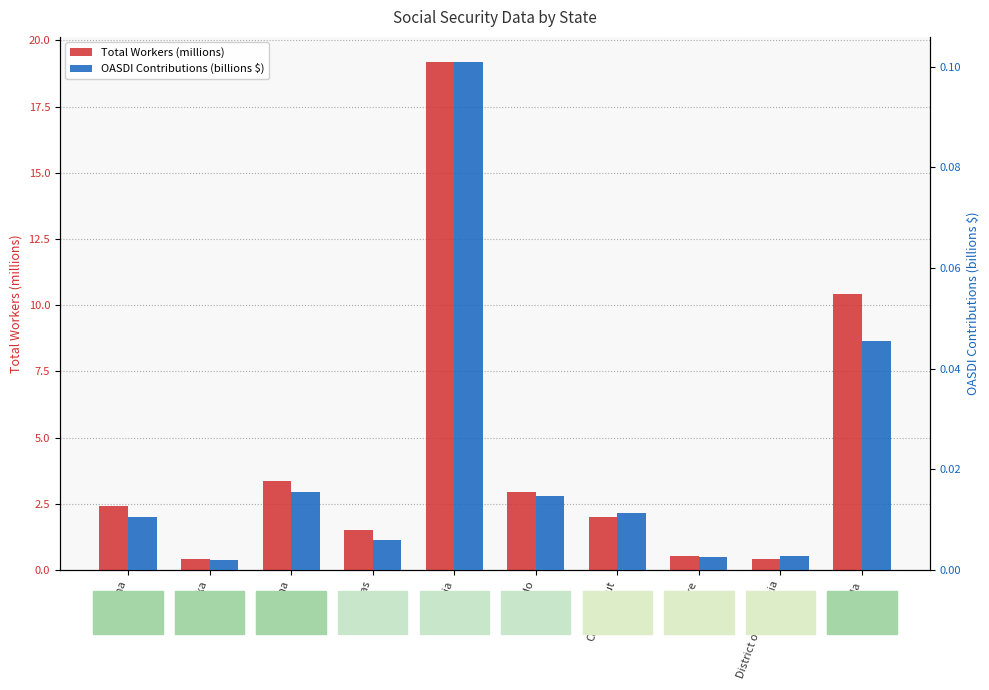

What is the sum of the Total Workers (millions) values at Colorado and California?

22.1